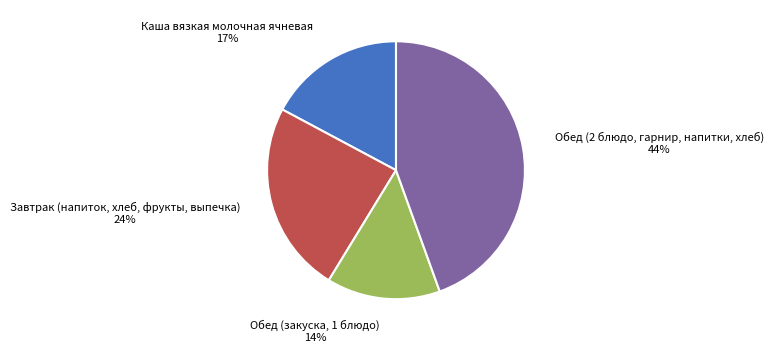

To the nearest percent, what is the average slice percentage?

25%